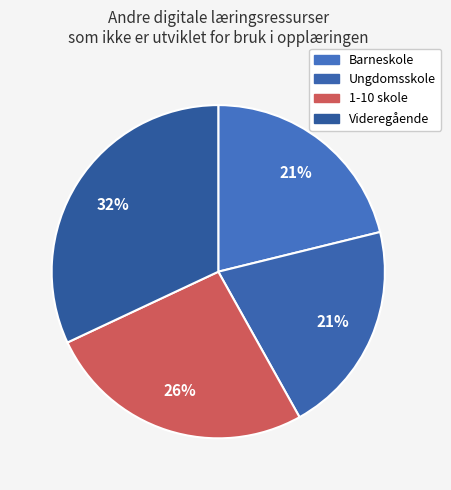

What percentage is the Barneskole slice, to the nearest percent?

21%